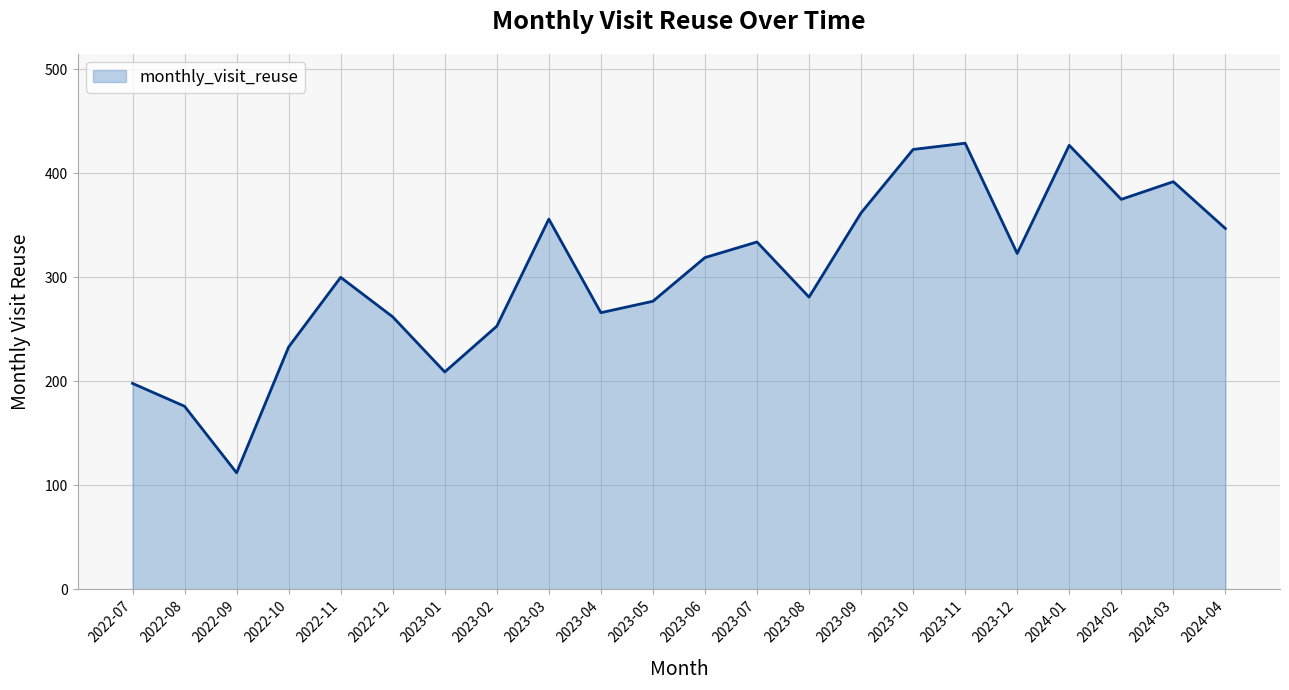

Which category has the lowest value across all series?

2022-09